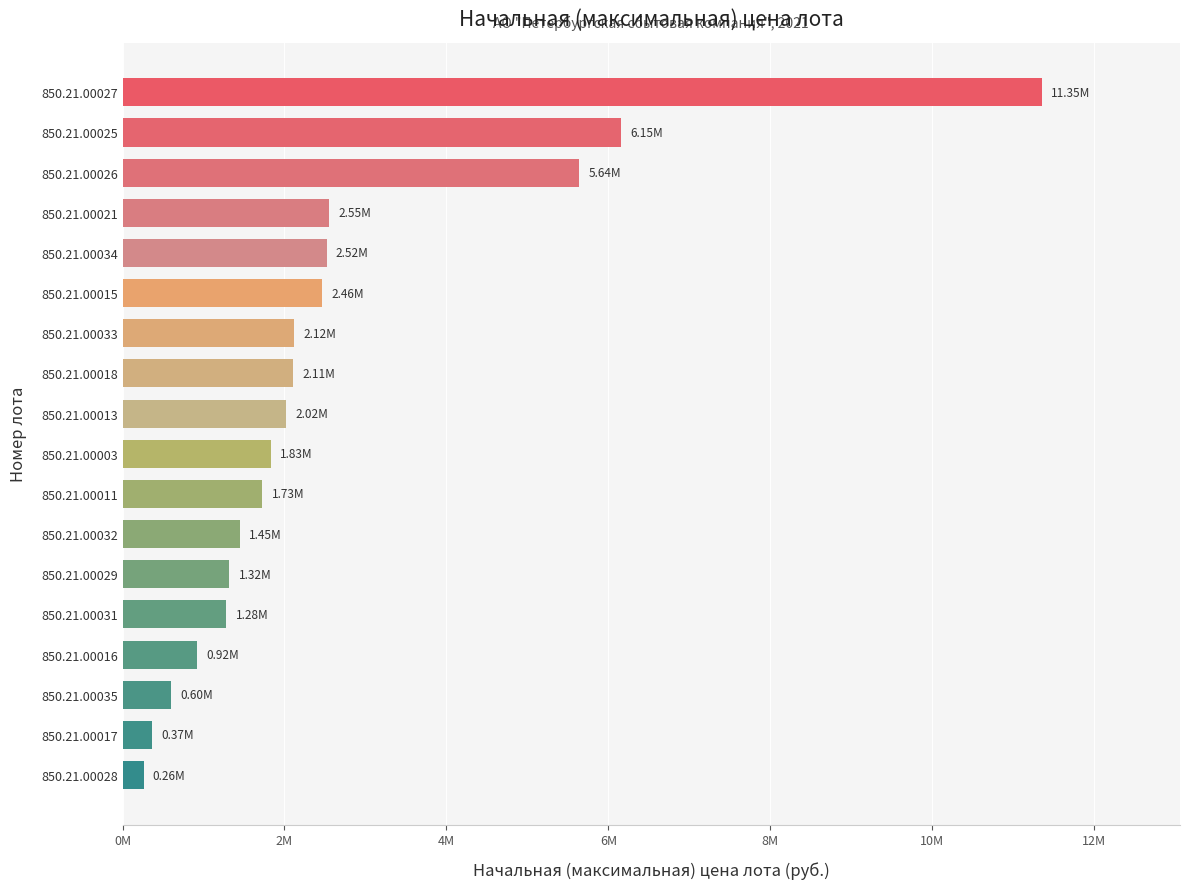

Where does the data first go above 2020345?

850.21.00018